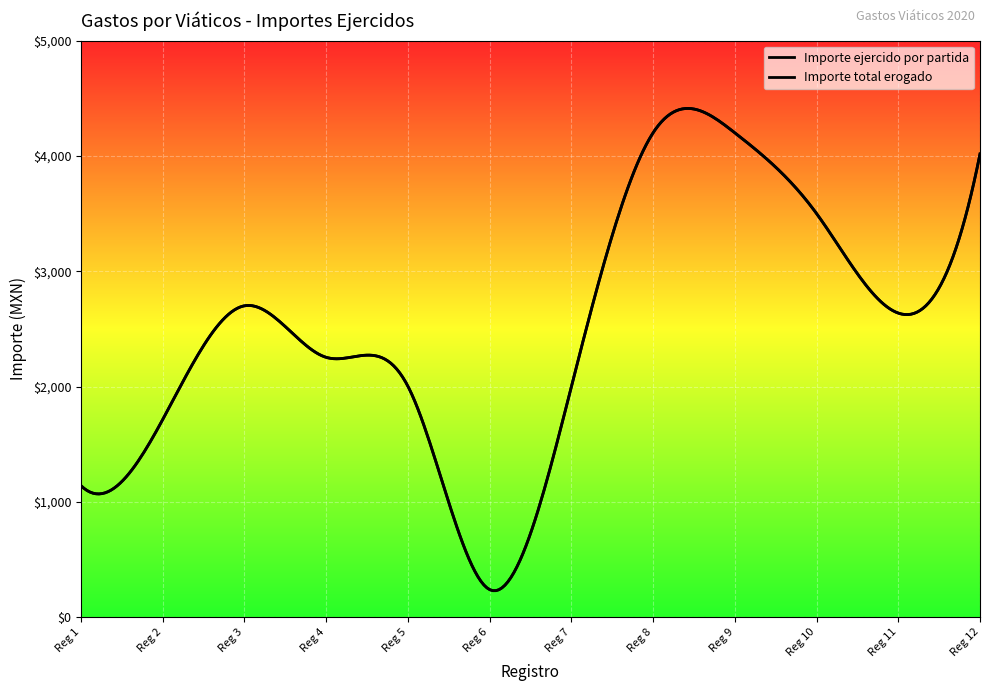

Does the chart display data point markers on the line(s)?

No